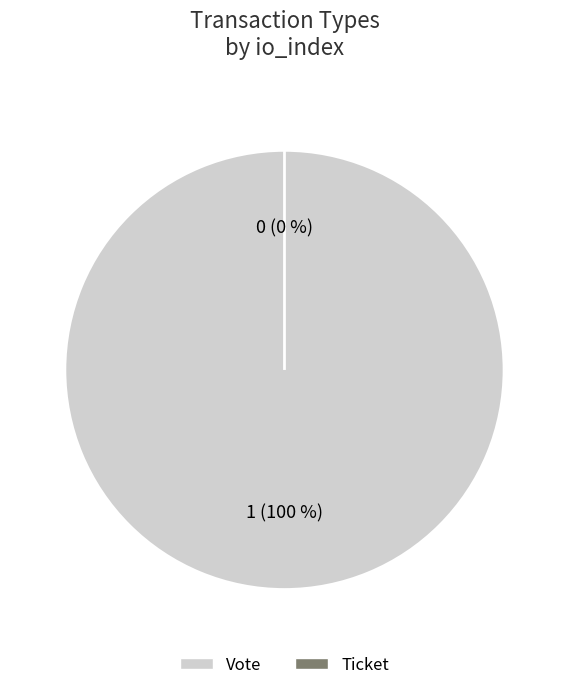

Rank the categories by value from highest to lowest.

Vote (io_index=1), Ticket (io_index=0)